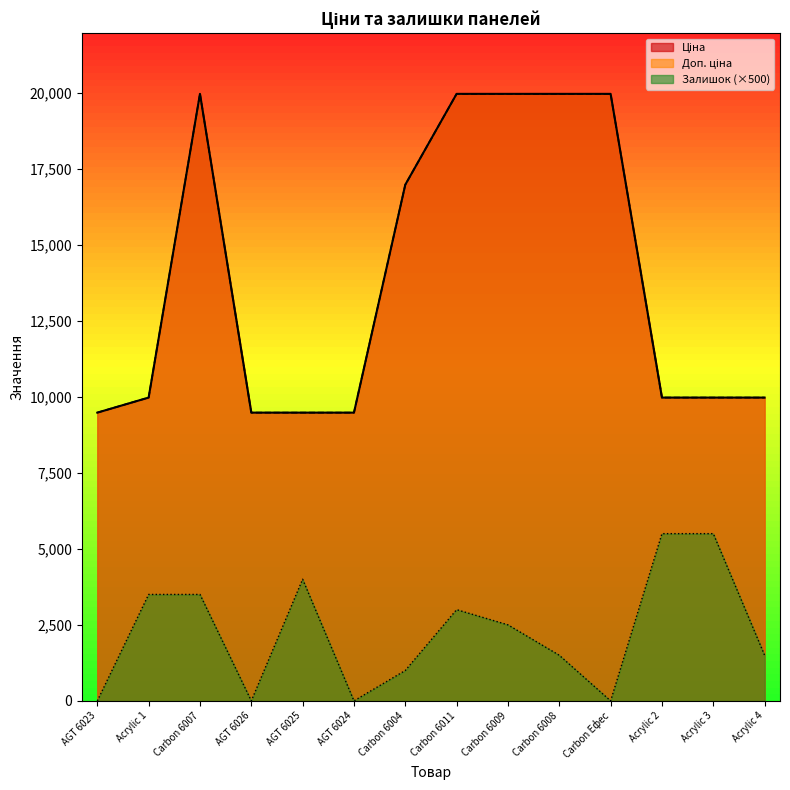

What is the sum of the Залишок values at Carbon Ефес and Acrylic 3?

5500.0